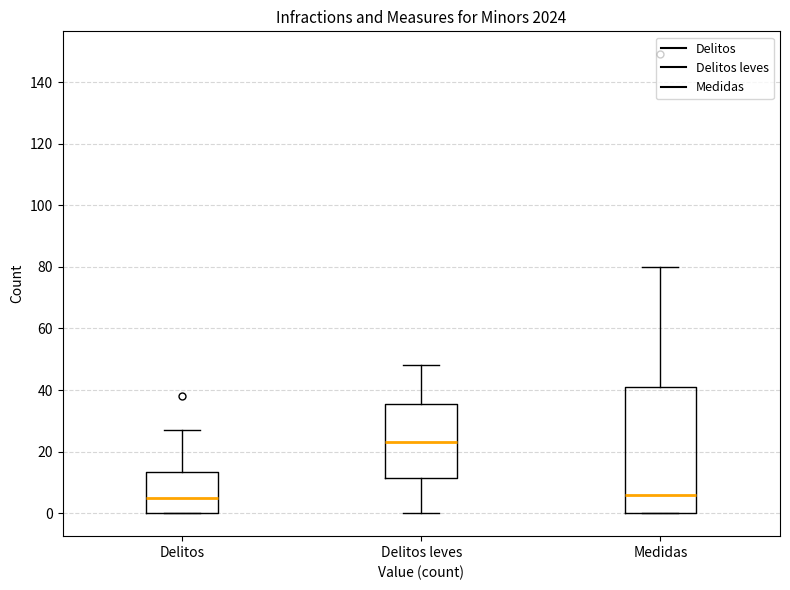

Where is the upper edge of the box for Delitos leves on the y-axis? The values are not printed on the chart, so give them approximately, as read against the axis.

36